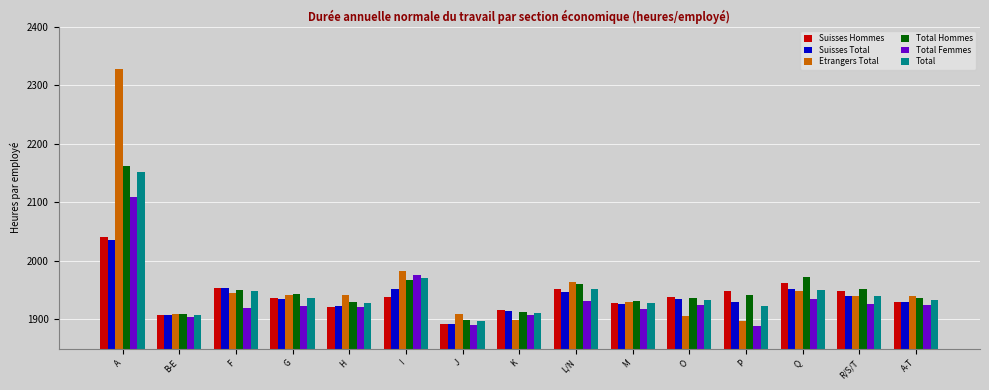

Which series has the widest spread of values?

Etrangers Total